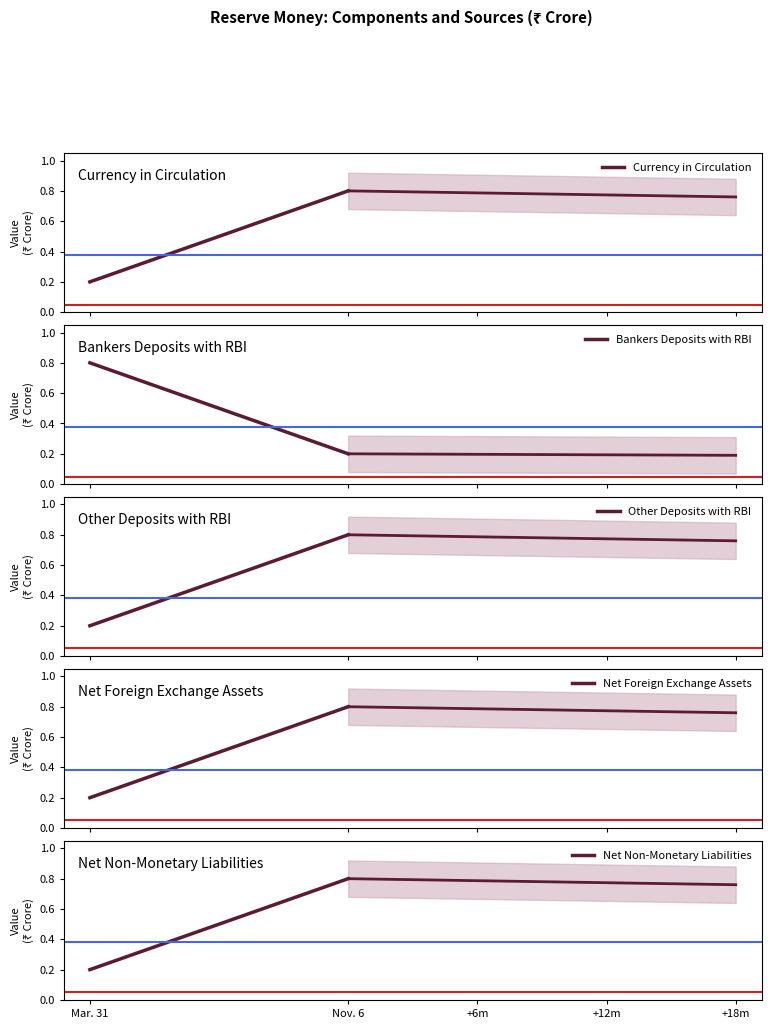

What is the sum of the Net Non-Monetary Liabilities values at Mar. 31 and Nov. 6?

1.0